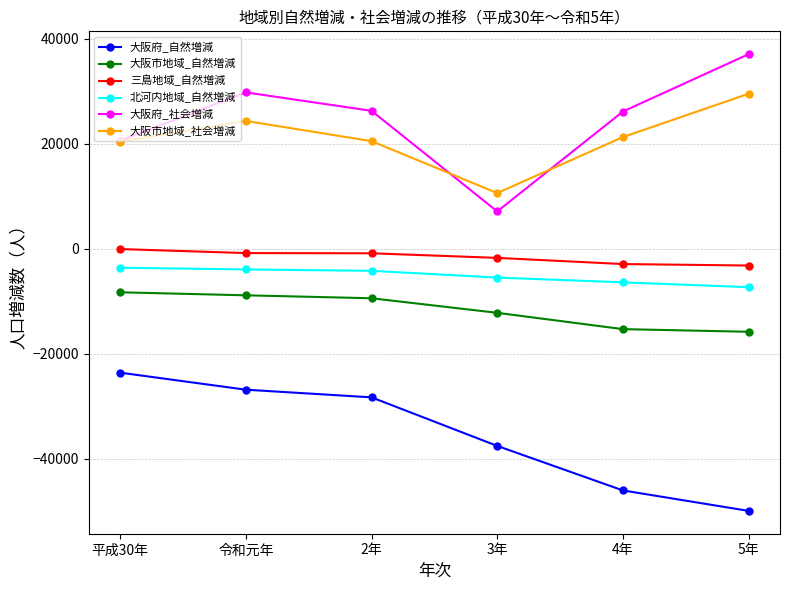

What is the difference between the 三島地域_自然増減 values at 3年 and 平成30年?

1677